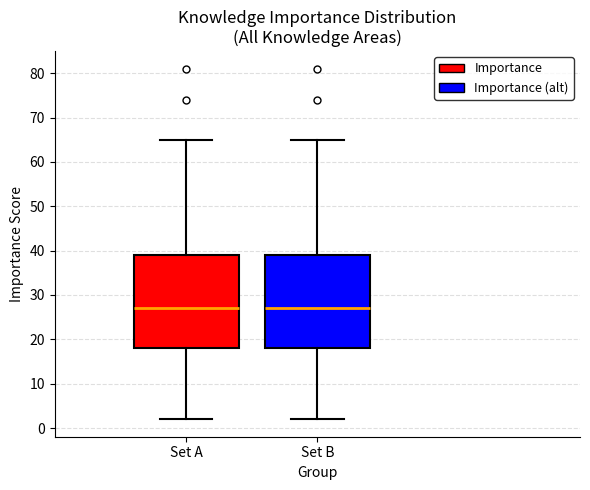

Reading left to right, transcribe this box plot: for each box, give where its median line is, the range the box spans, and where its two whiskers end, as read against the y-axis. The values are not printed on the chart, so give them approximately, as read against the axis.

Set A: median 27, box 18 to 39, whiskers 2 to 65
Set B: median 27, box 18 to 39, whiskers 2 to 65